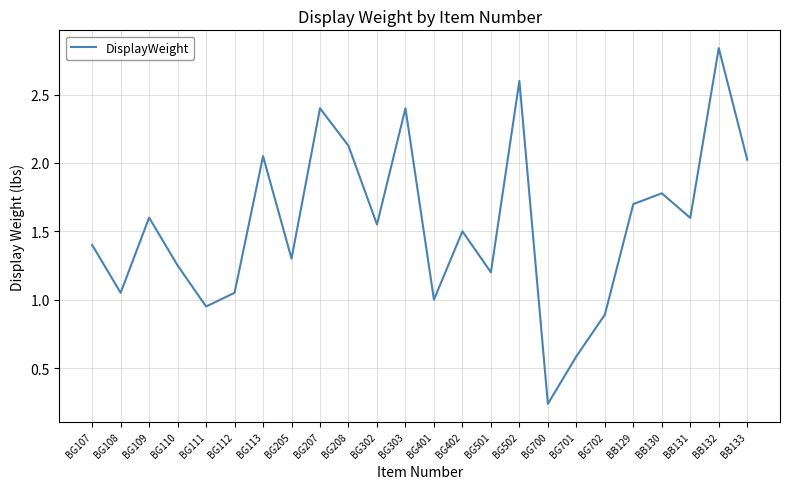

How many categories are shown in the chart?

24